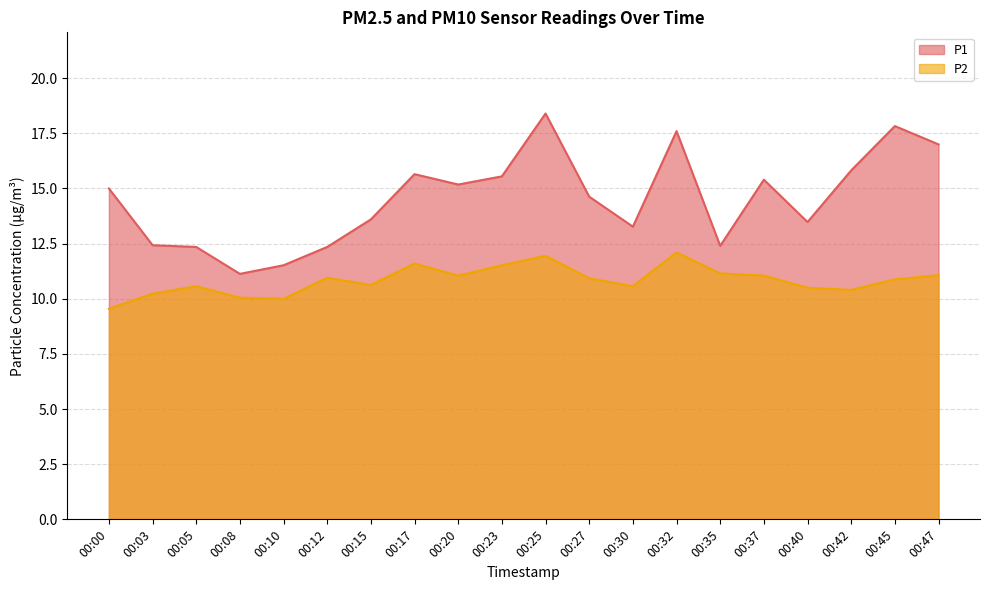

List the series in order of their peak value, lowest first.

P2, P1